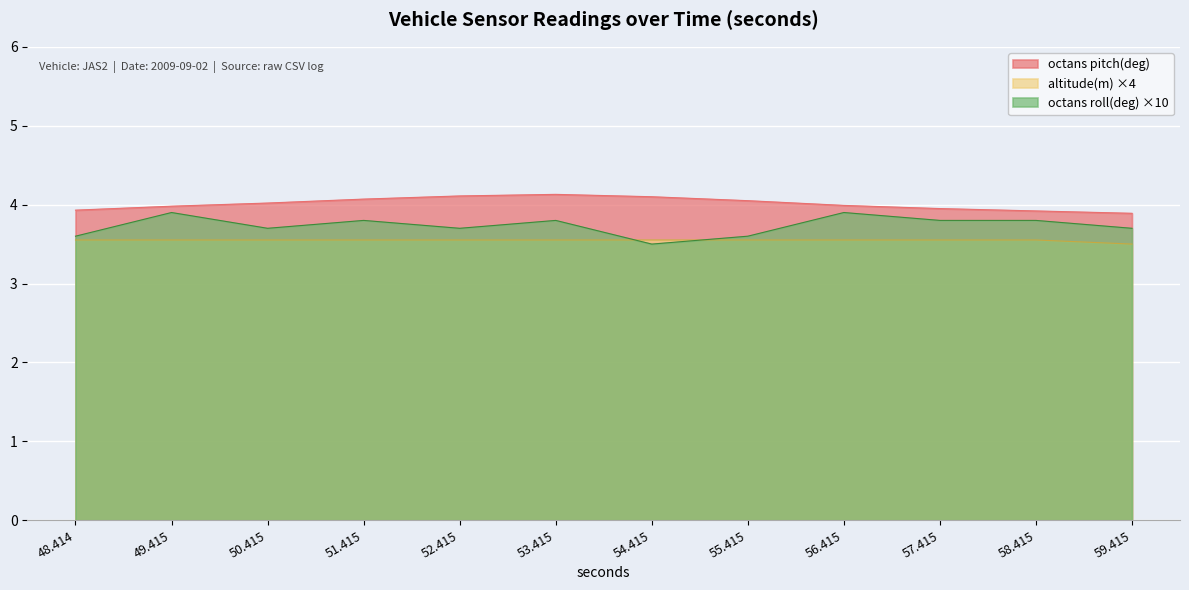

True or false: octans pitch(deg) has more than 0 points higher than both neighbors.

True